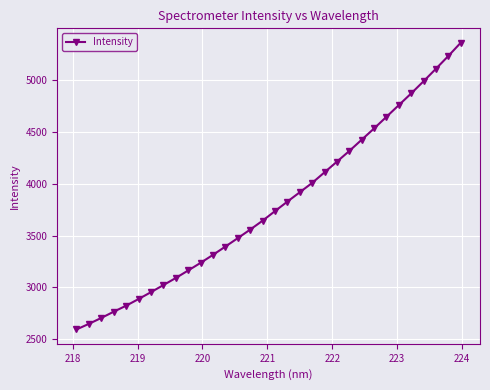

What is the sum of all values?

121335.7